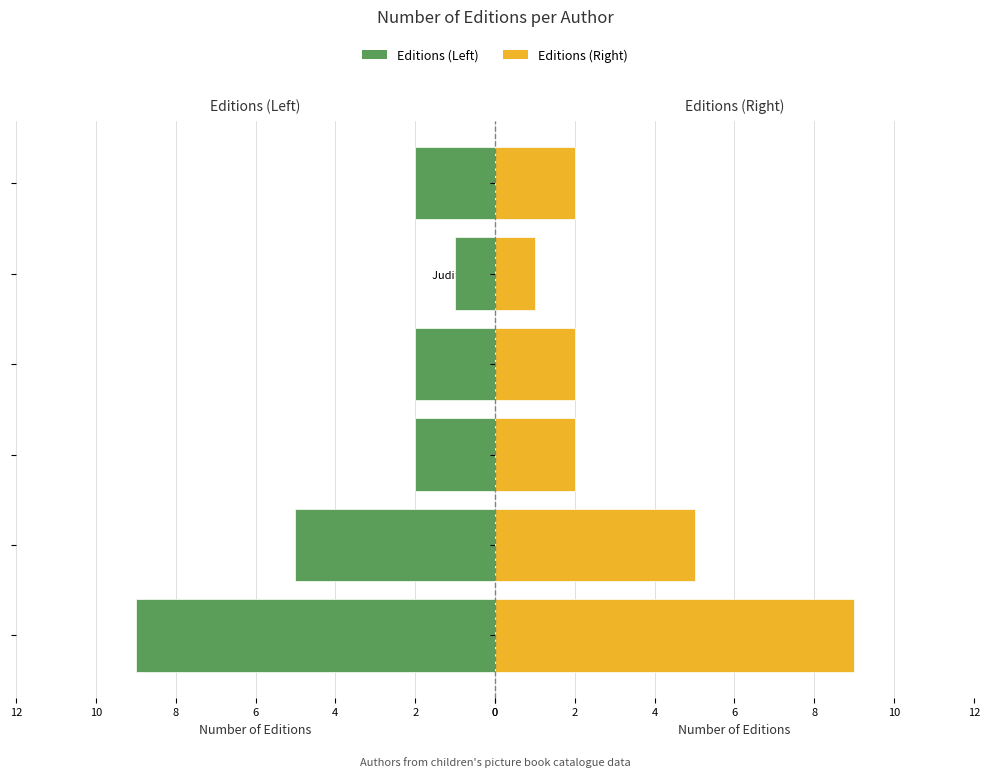

Is it true that Editions (Left) equals 4 at Lenore Blegvad?

False